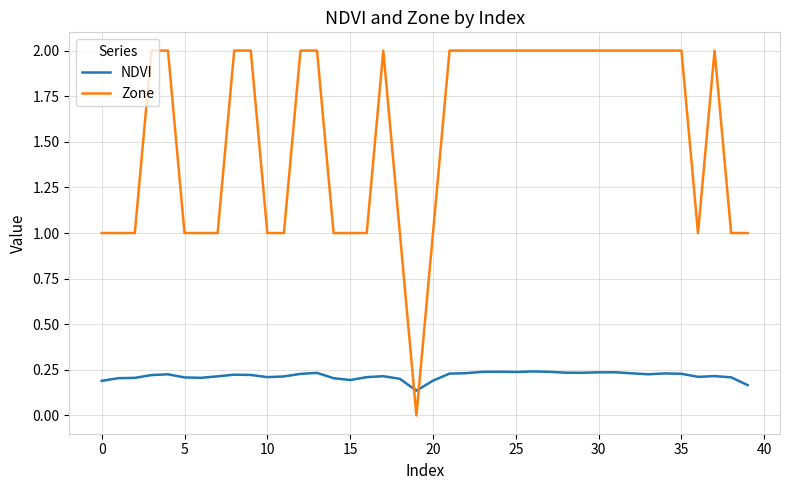

How many times do NDVI and Zone cross each other?

2